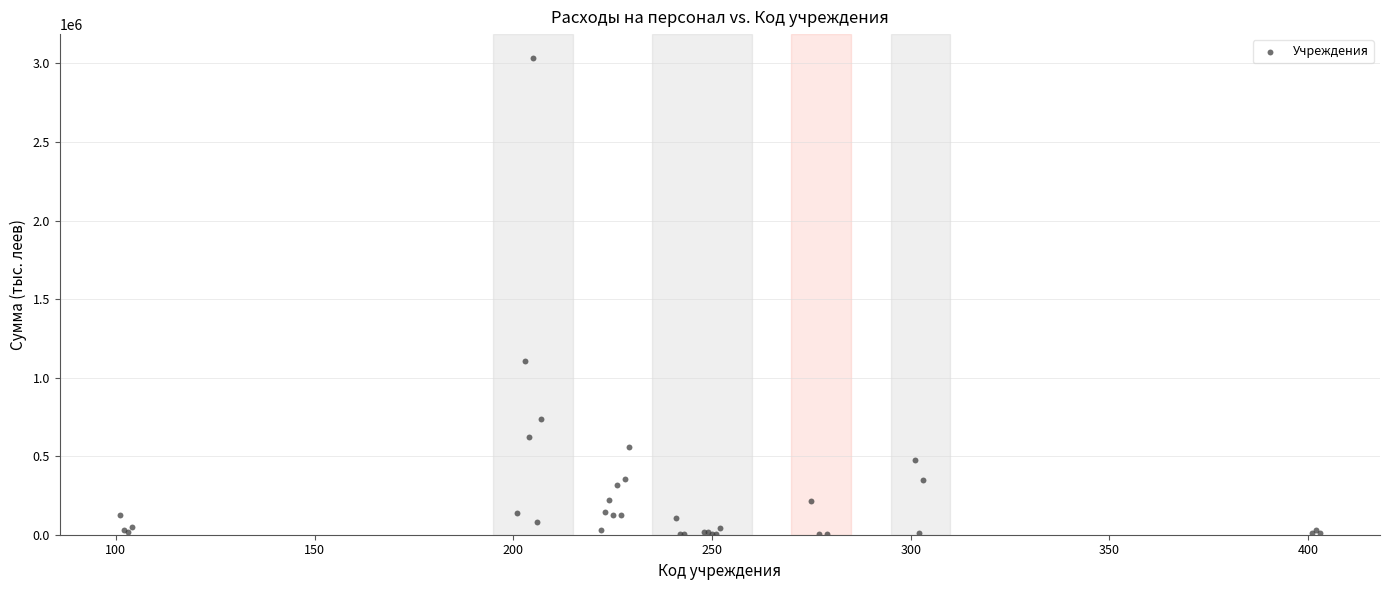

What Y value in the scatter plot is closest to 1518388?

1108052.6